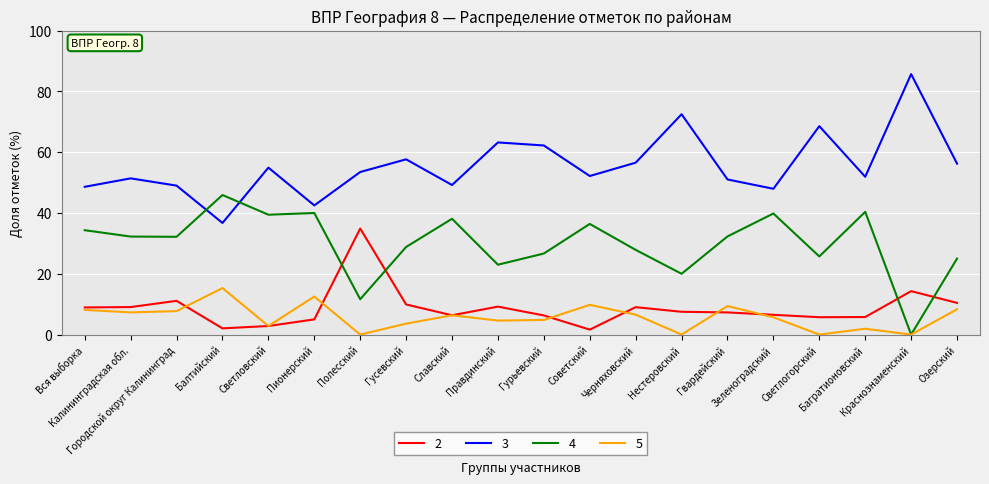

True or false: 5 and 3 intersect in this chart.

False